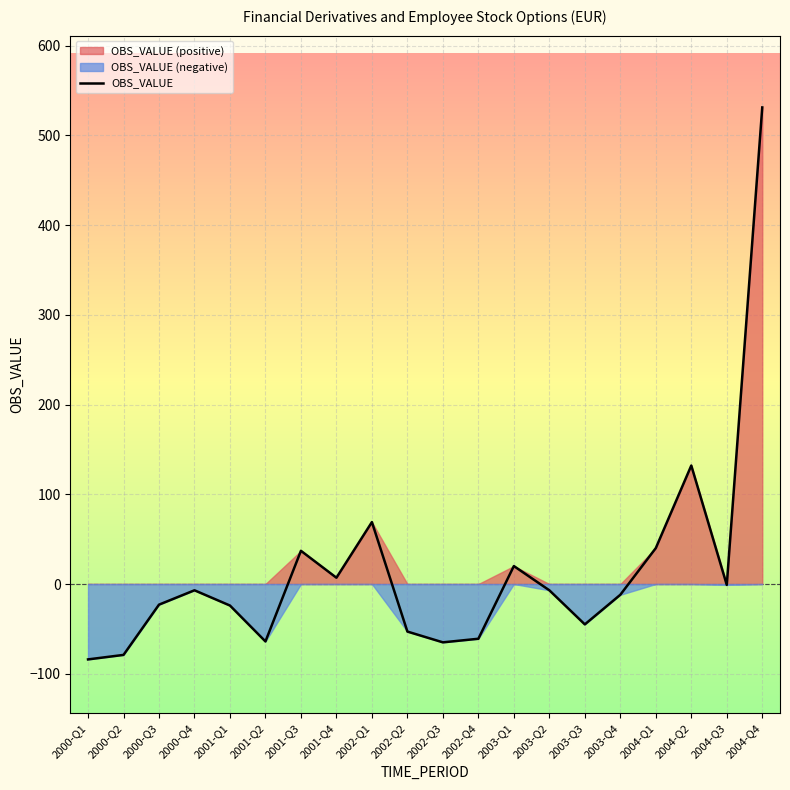

How many data points are less than -7?

10